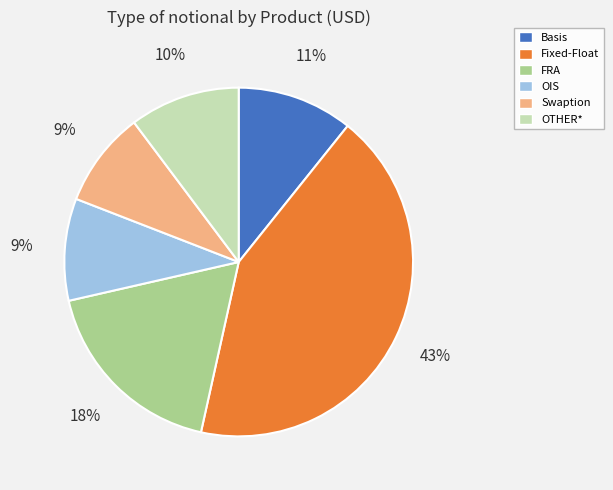

What percentage is the Fixed-Float slice, to the nearest percent?

43%